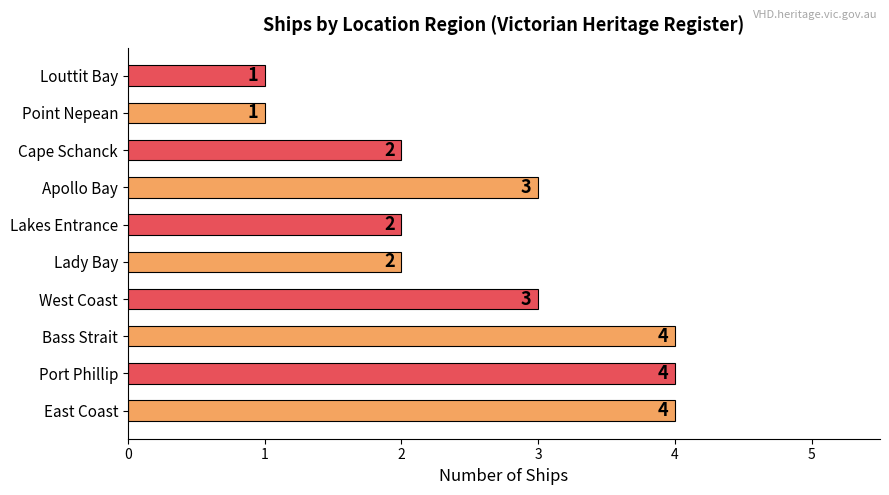

What is the average value?

3